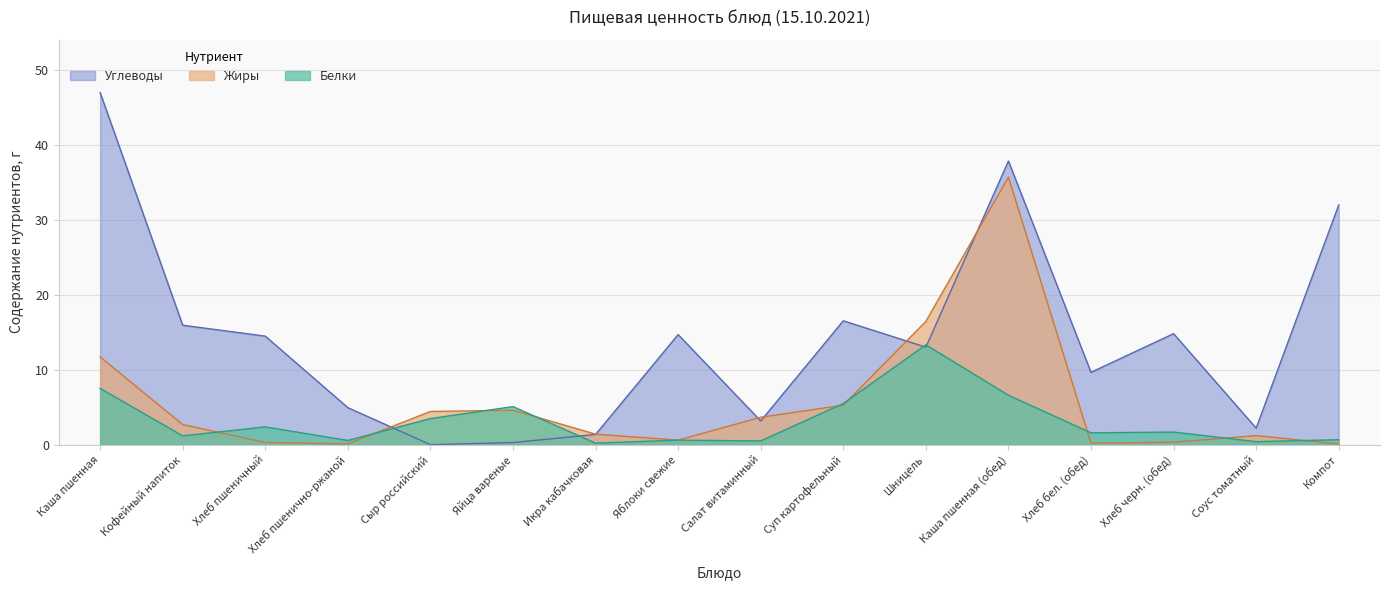

Rank the series by their average value, from lowest to highest.

Белки, Жиры, Углеводы